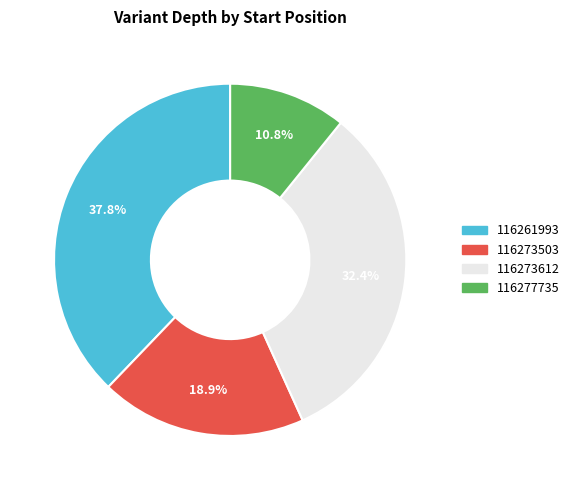

To the nearest percent, what is the combined percentage of 116277735 and 116273503?

30%